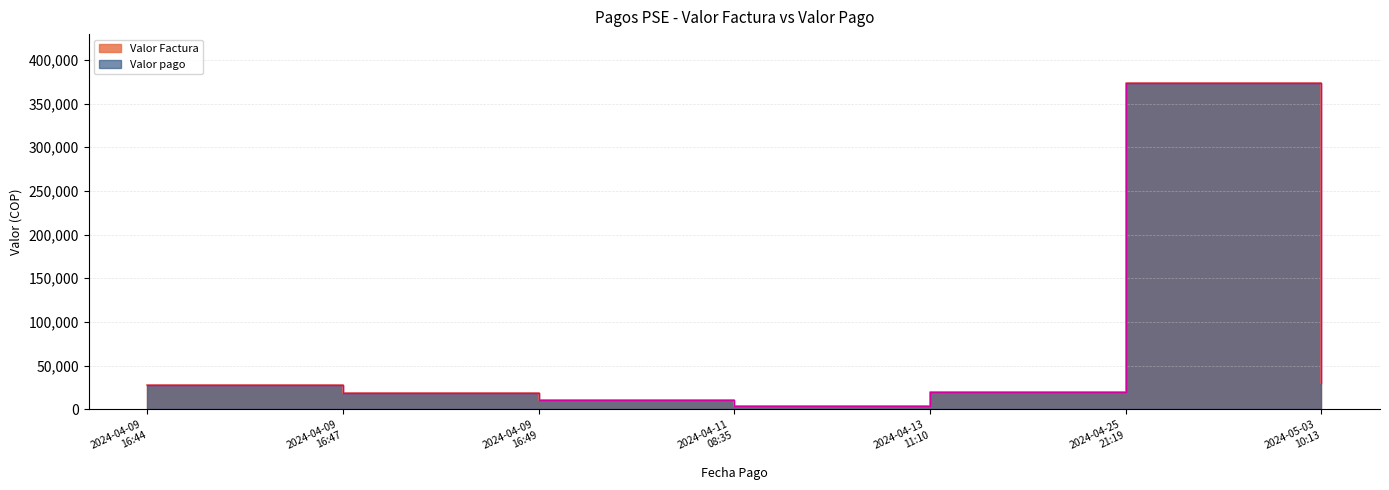

Does the chart have visible grid lines?

Yes